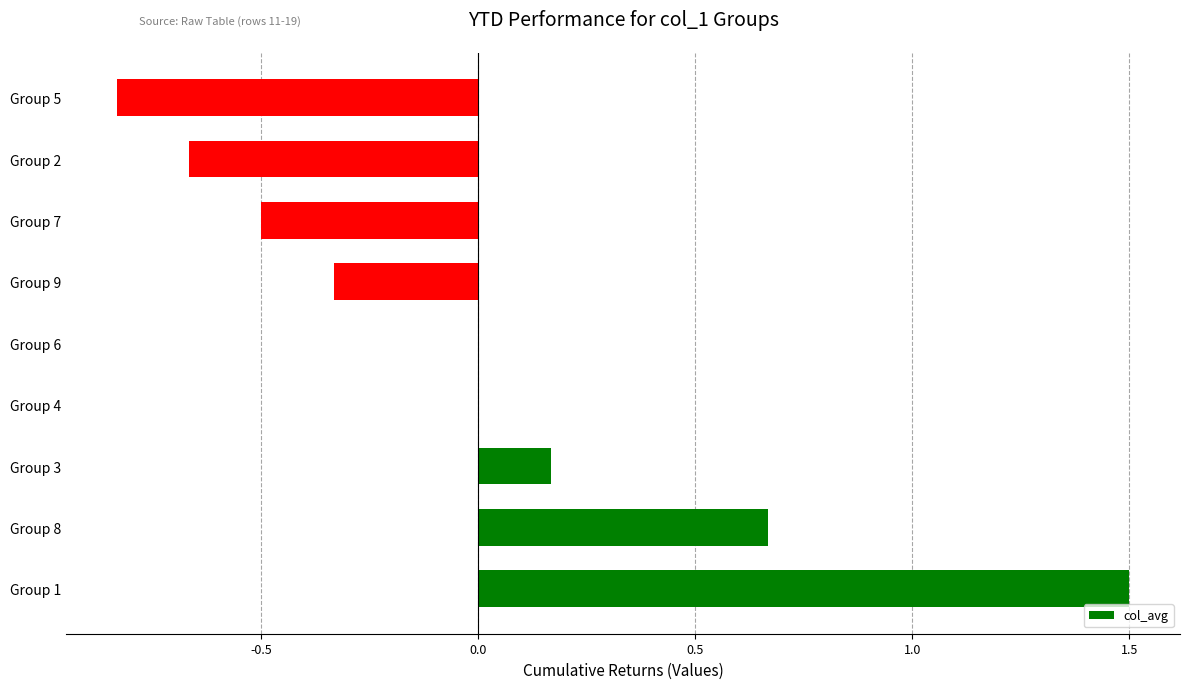

What is the maximum value shown in the chart?

1.5